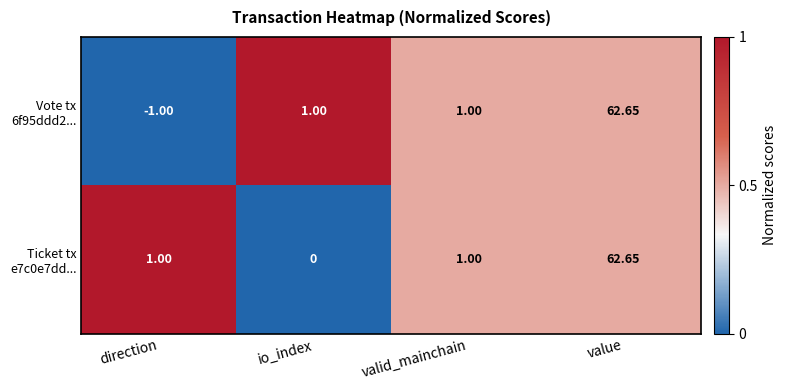

Which category has the highest value across all series?

value